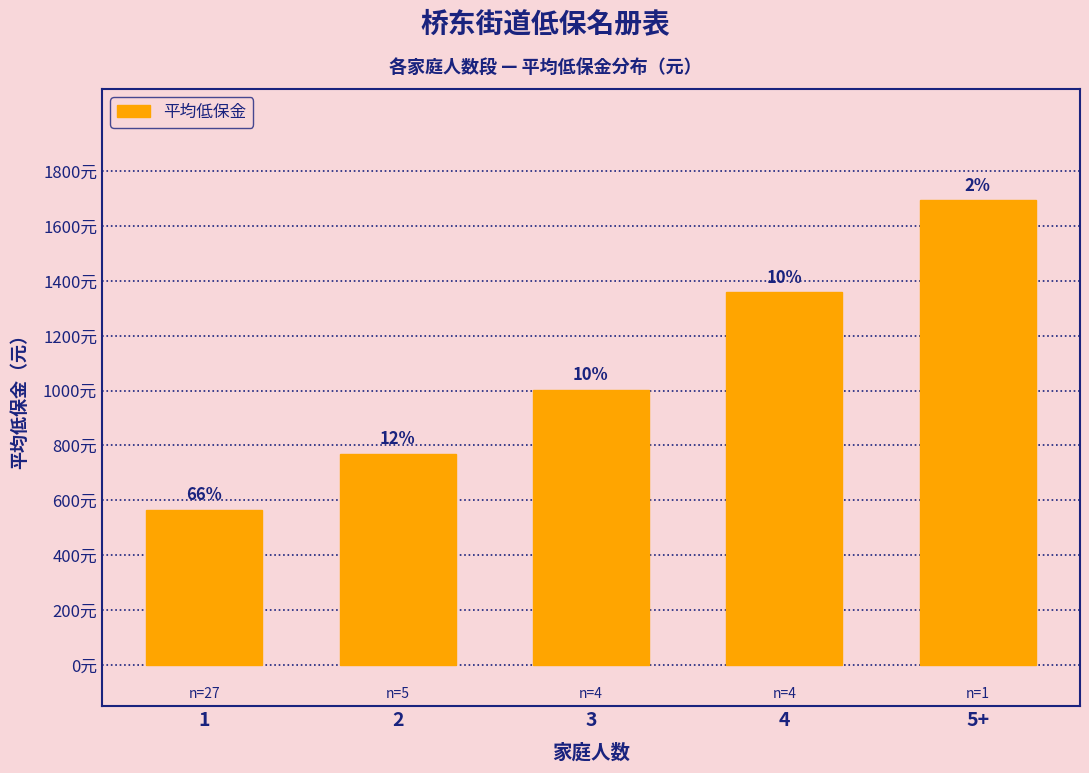

What is the difference between the values at 5+ and 1?

1129